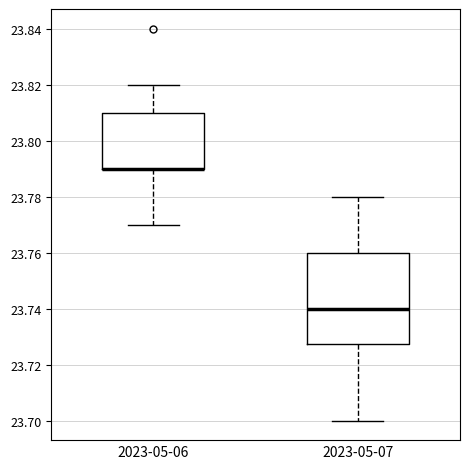

Which box is the tallest, from its lower edge to its upper edge?

2023-05-07